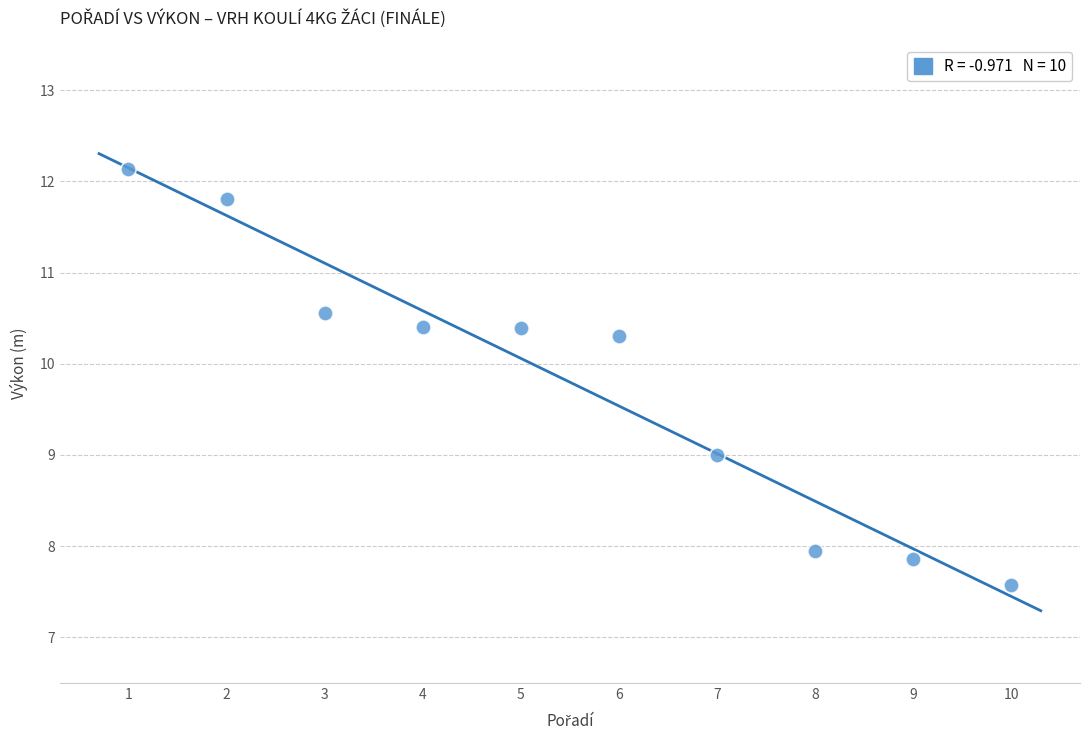

What is the range of Y values (max minus min)?

4.6